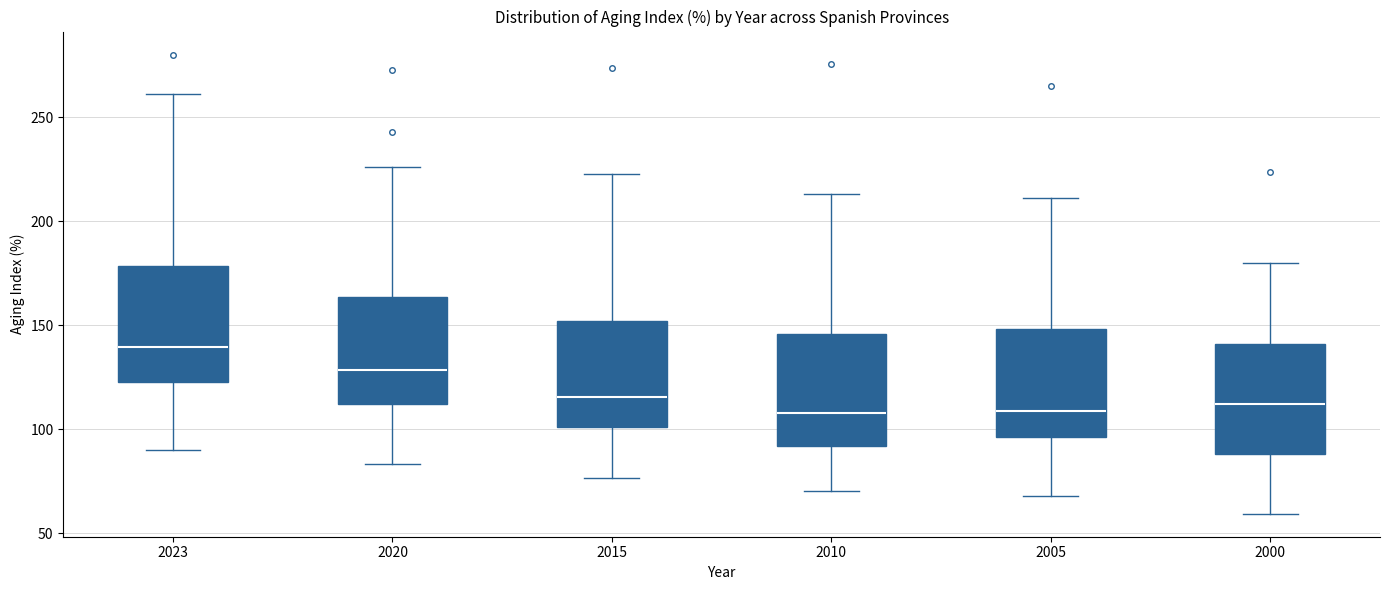

Reading left to right, read every box against the y-axis: the position of its median line, the range the box covers, and the ends of its whiskers. The values are not printed on the chart, so give them approximately, as read against the axis.

2023: median 140, box 125 to 180, whiskers 90 to 260
2020: median 130, box 110 to 165, whiskers 85 to 225
2015: median 115, box 100 to 150, whiskers 75 to 225
2010: median 110, box 90 to 145, whiskers 70 to 215
2005: median 110, box 95 to 150, whiskers 70 to 210
2000: median 110, box 90 to 140, whiskers 60 to 180